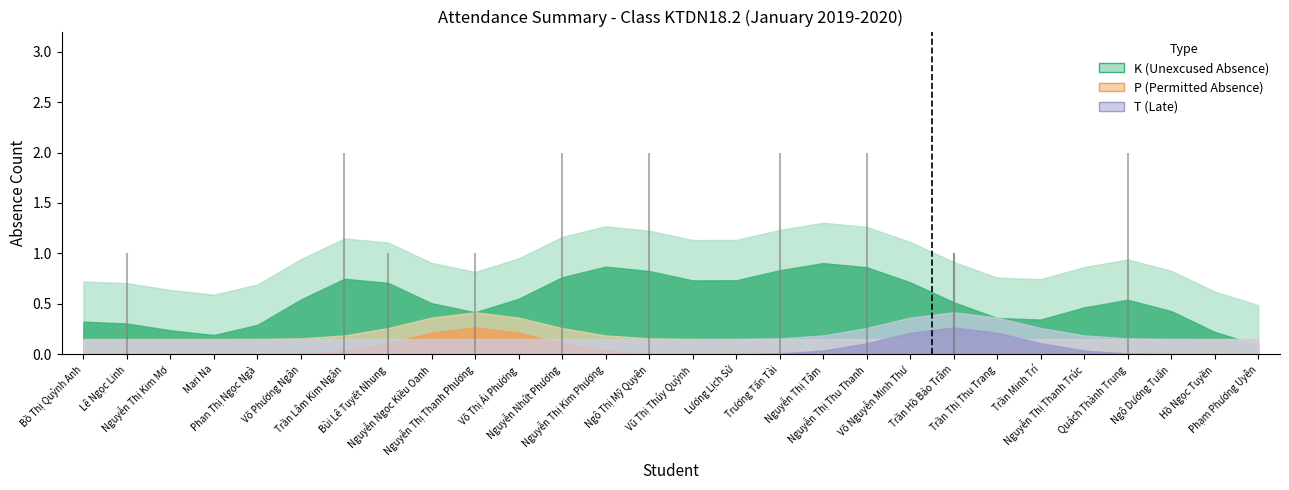

True or false: K has more than 1 interior local peaks.

True